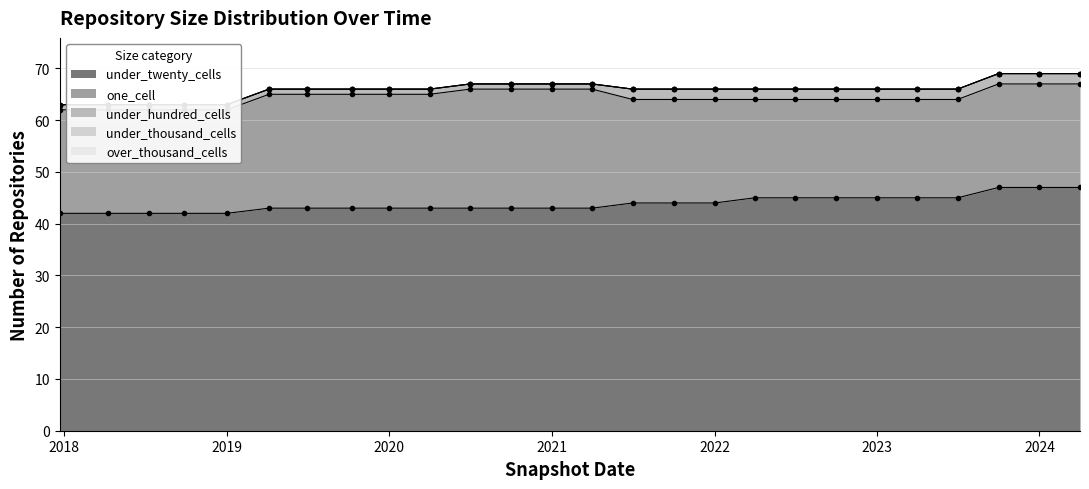

At which label does one_cell first exceed 20?

2019-04-06